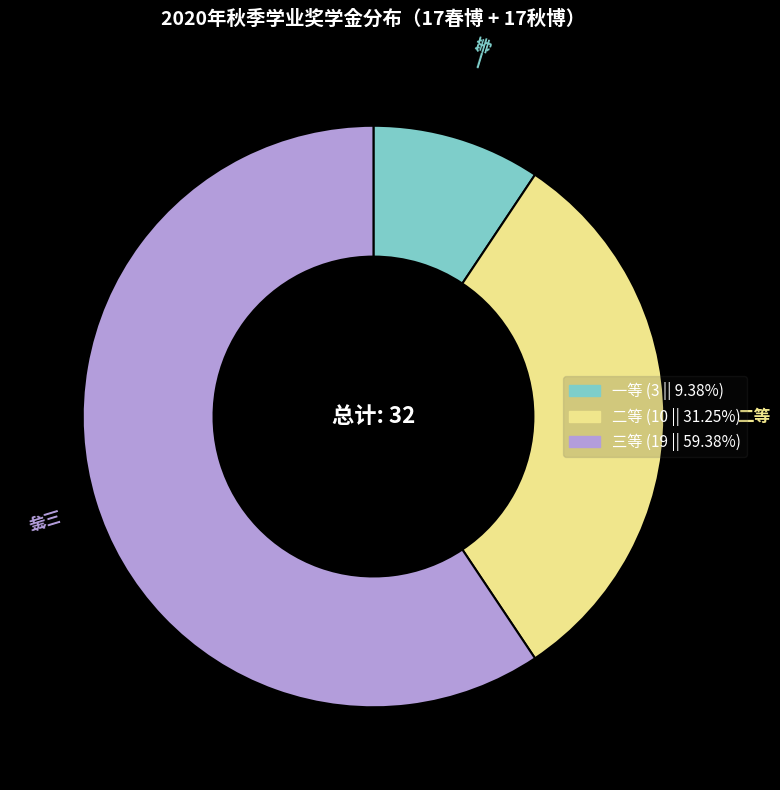

Is 三等 the majority of the pie?

Yes